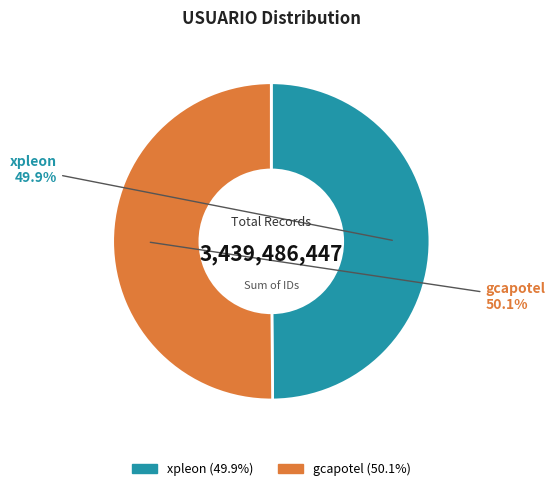

Does any single category account for the majority?

Yes